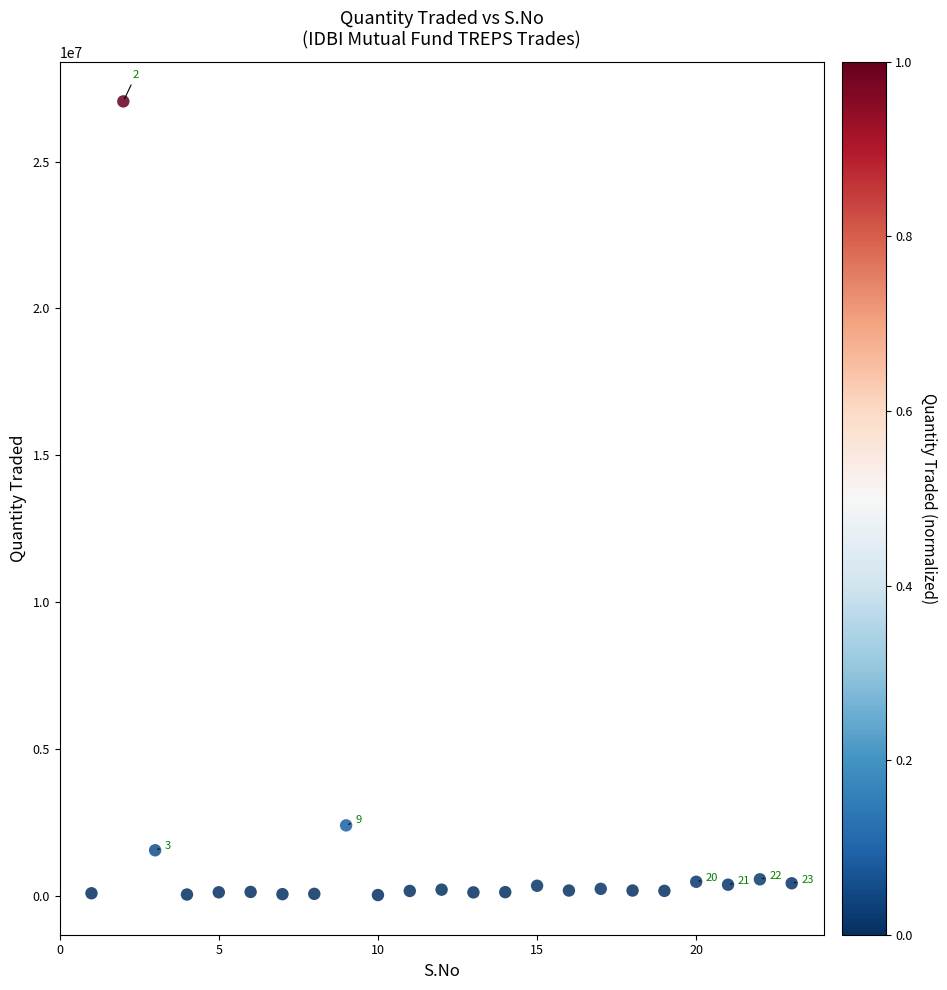

What is the range of X values (max minus min)?

22.0